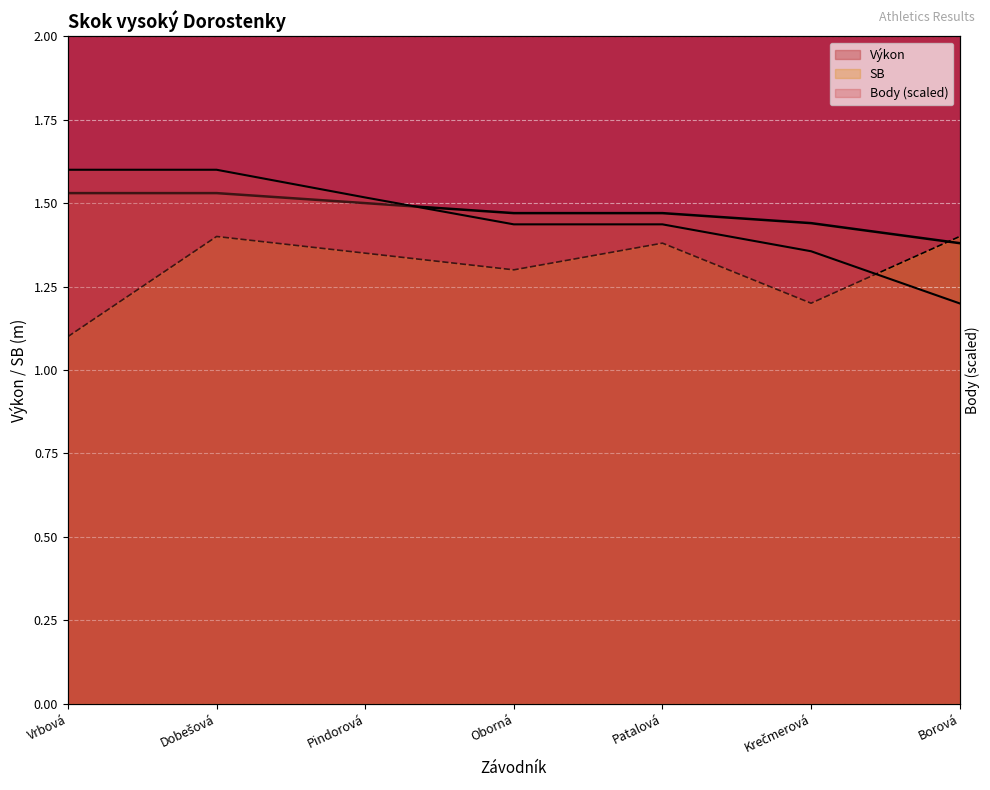

After their last crossing, which series has the higher values: Body or SB?

SB